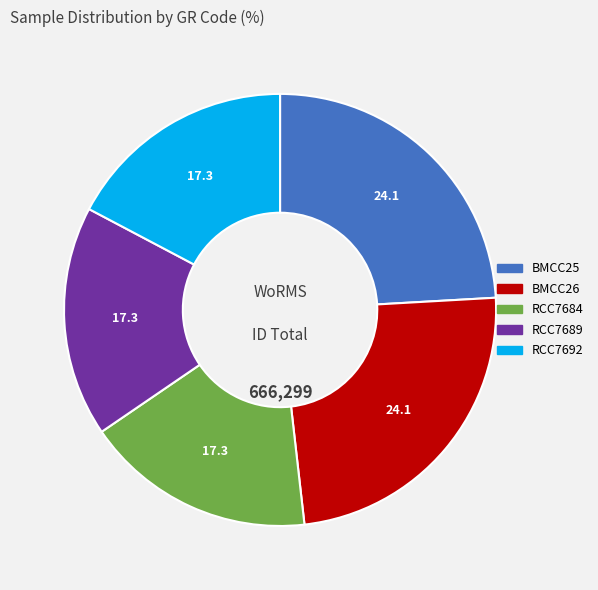

The BMCC25 slice represents 12% of the pie. True or false?

False